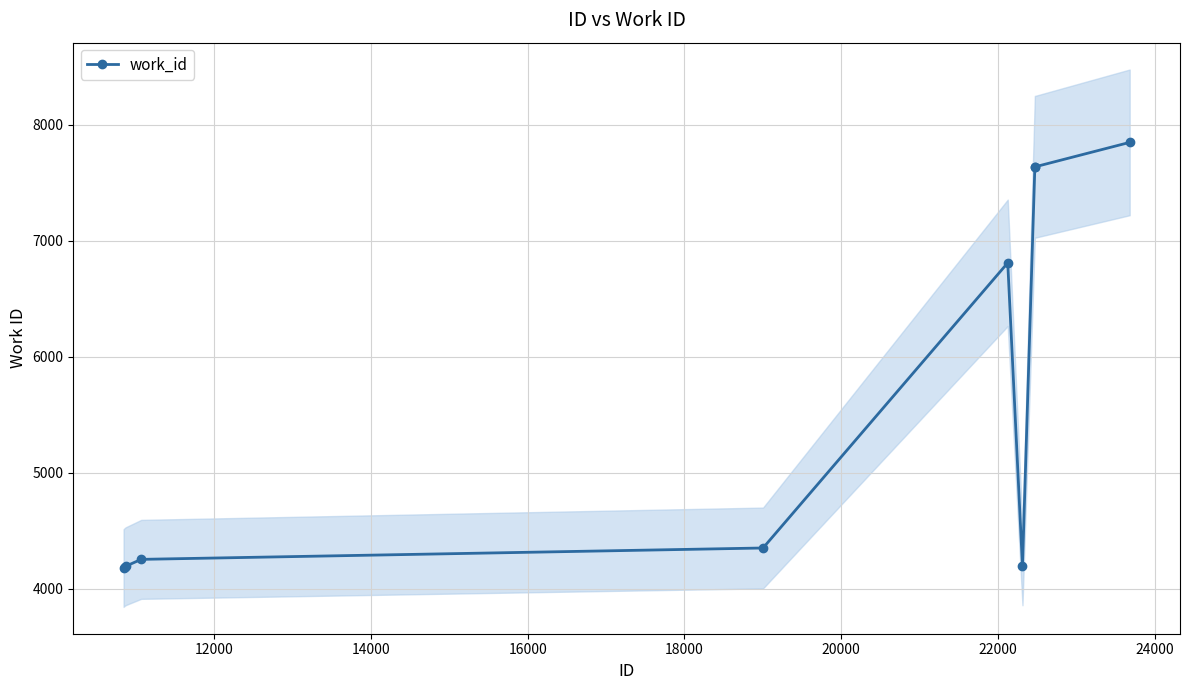

What is the value of the work_id point at the 10th from the left?

7846